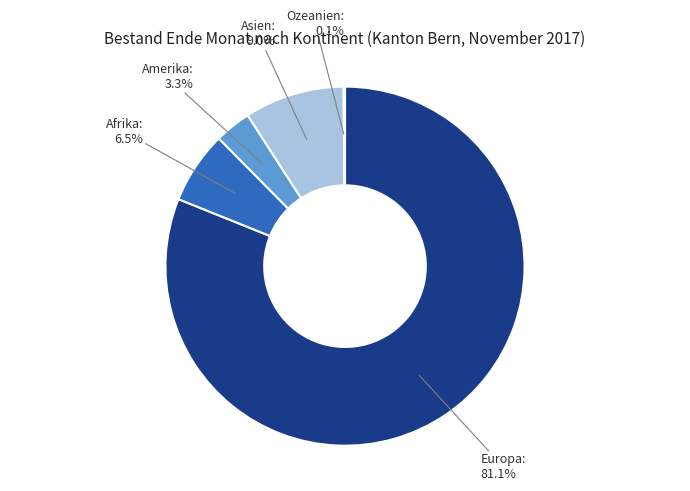

To the nearest percent, what is the combined percentage of Europa and Asien?

90%